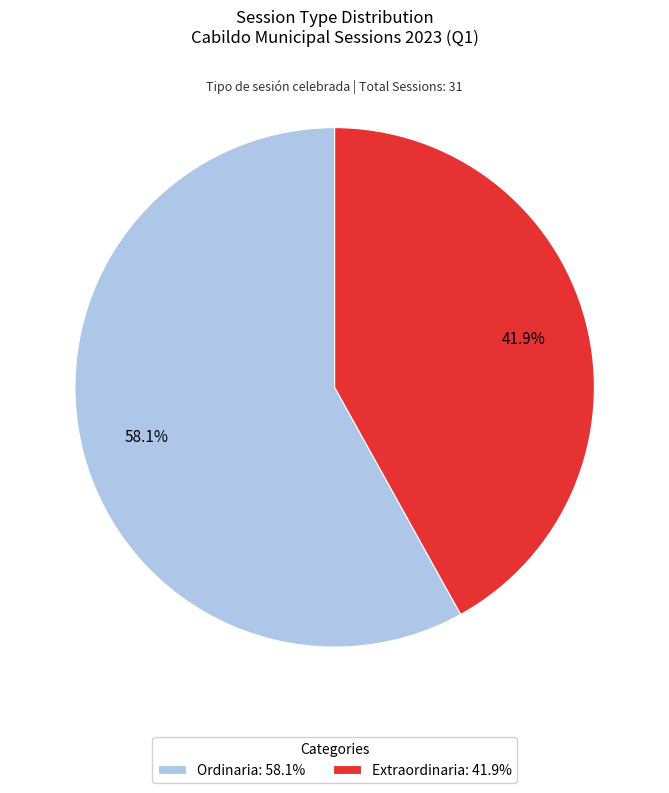

What percentage is NOT represented by Extraordinaria?

58.1%